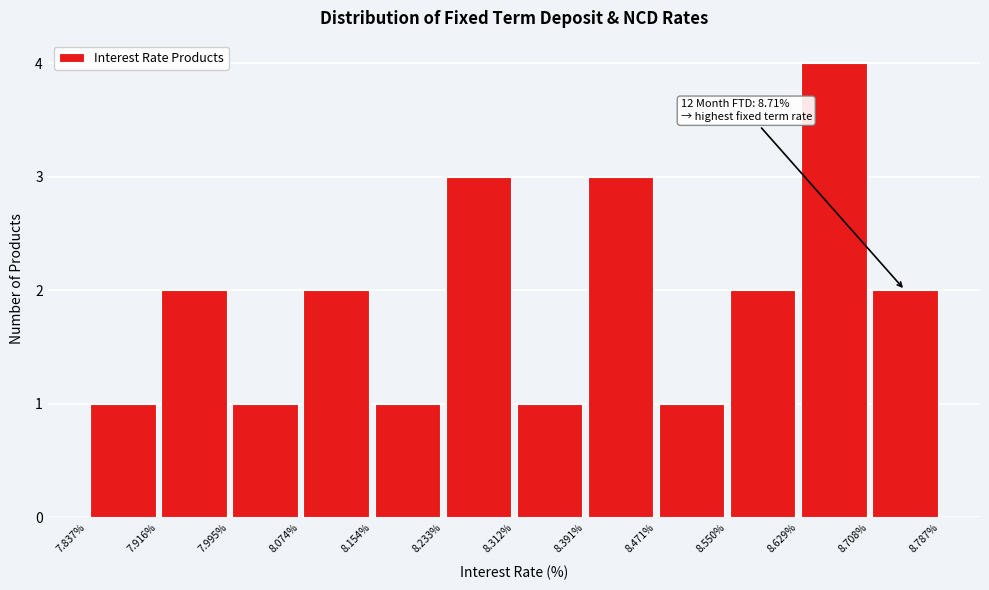

Which range on the x-axis has the tallest bar?

8.629% to 8.708%